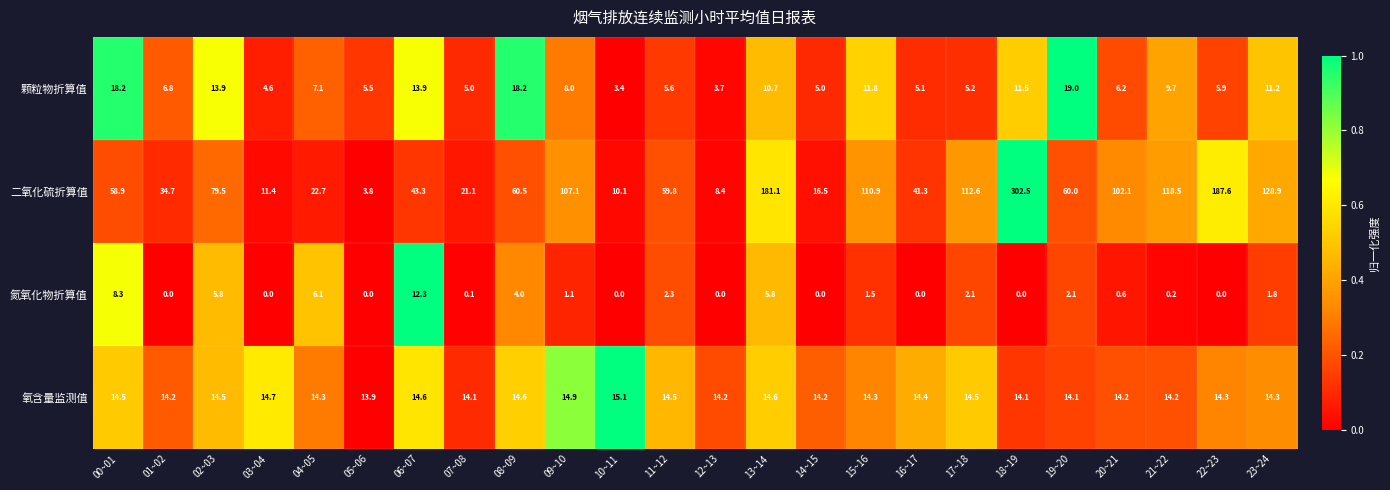

Which series has the widest spread of values?

二氧化硫折算值